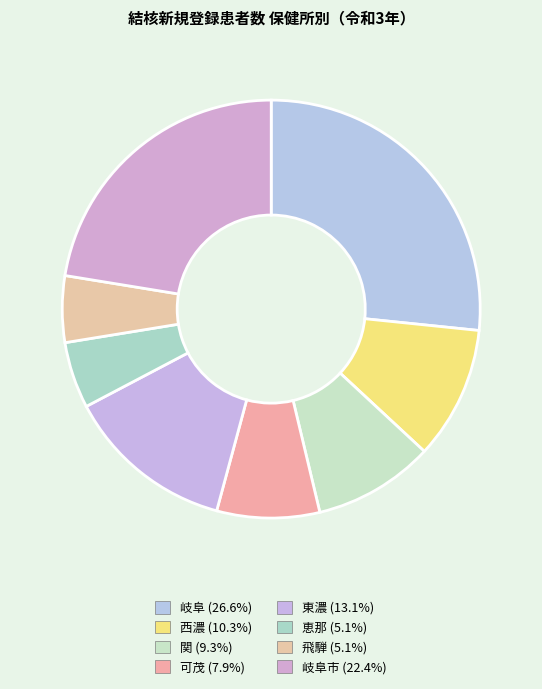

Which category has the biggest portion of the pie?

岐阜